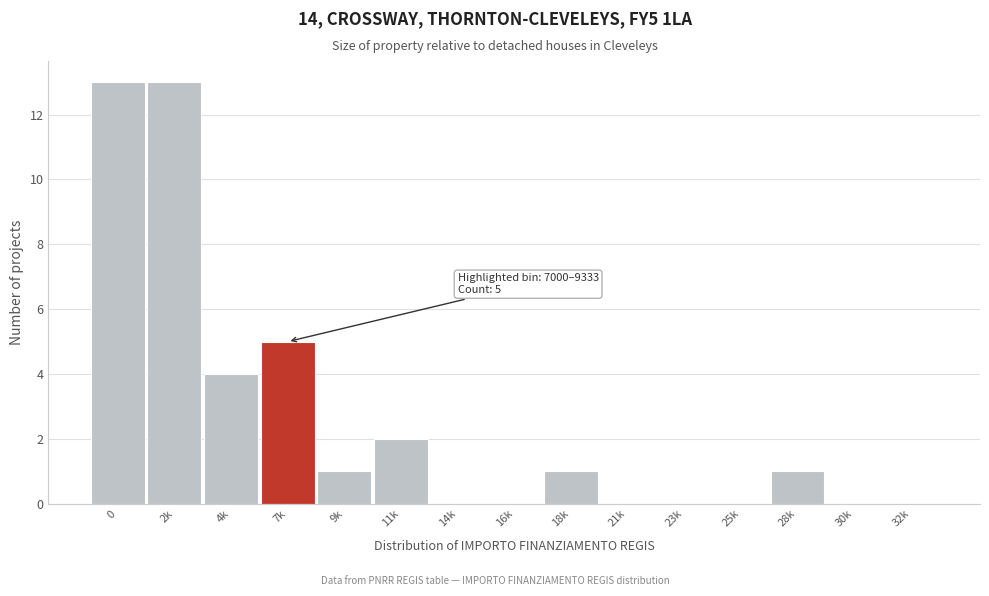

Reading left to right, transcribe all the data shown in this chart.

0=13	2k=13	4k=4	7k=5	9k=1	11k=2	14k=0	16k=0	18k=1	21k=0	23k=0	25k=0	28k=1	30k=0	32k=0